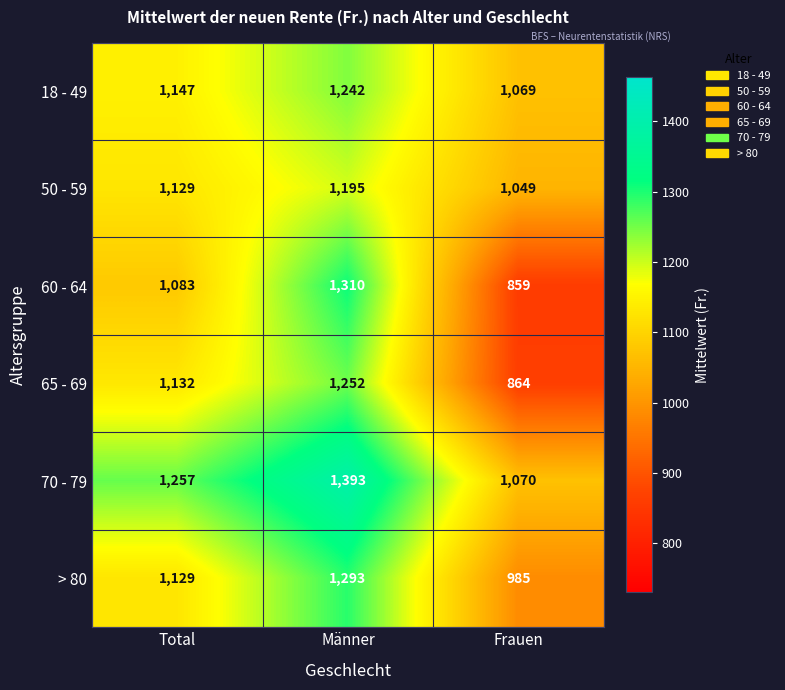

What is the difference between the highest and lowest values at Frauen?

211